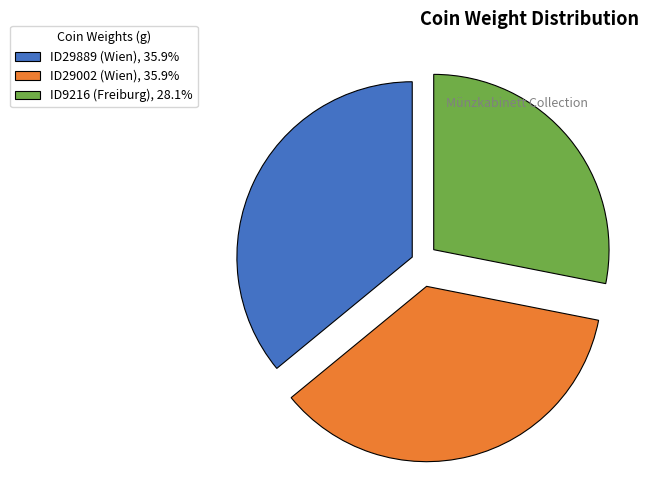

Is the sum of ID29002 (Wien) and ID29889 (Wien) greater than half?

Yes